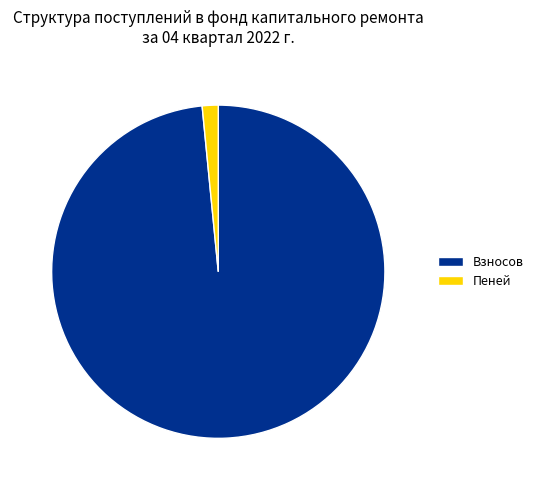

Is Взносов the majority of the pie?

Yes